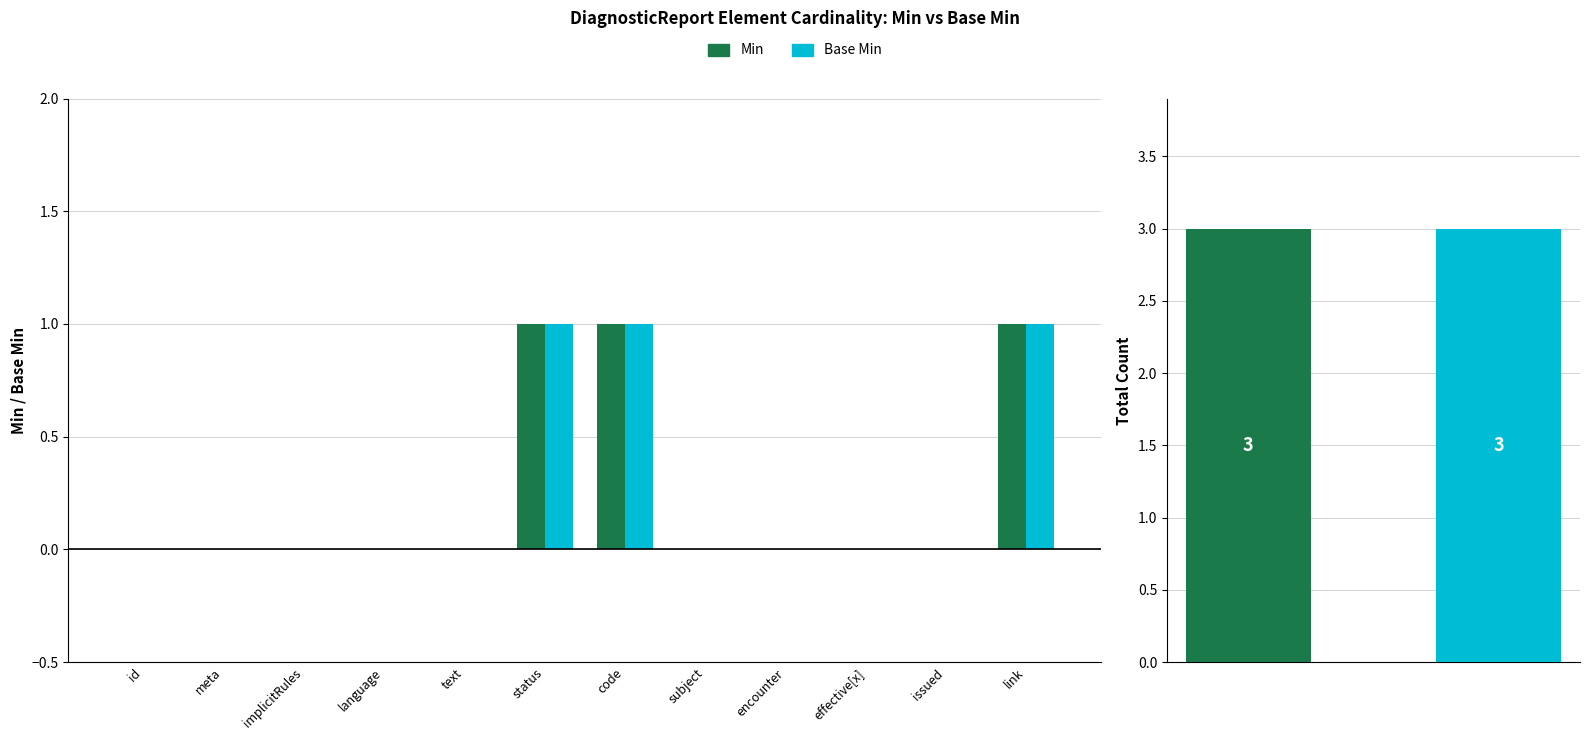

Reading left to right, list all the values displayed in this chart.

Min: 0	0	0	0	0	1	1	0	0	0	0	1
Base Min: 0	0	0	0	0	1	1	0	0	0	0	1